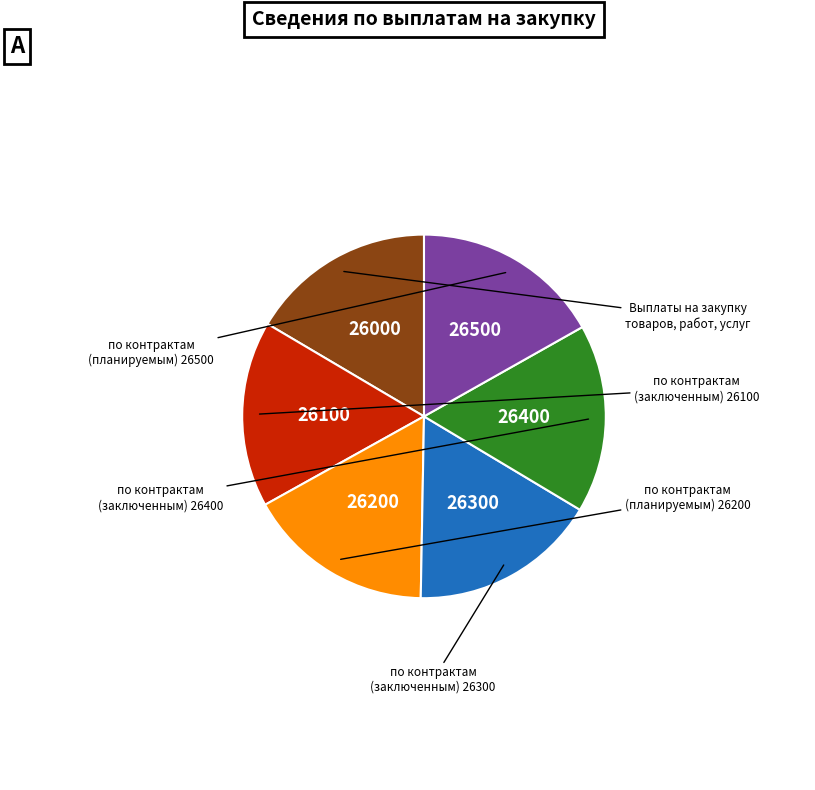

Is there any slice that represents more than half of the pie?

No